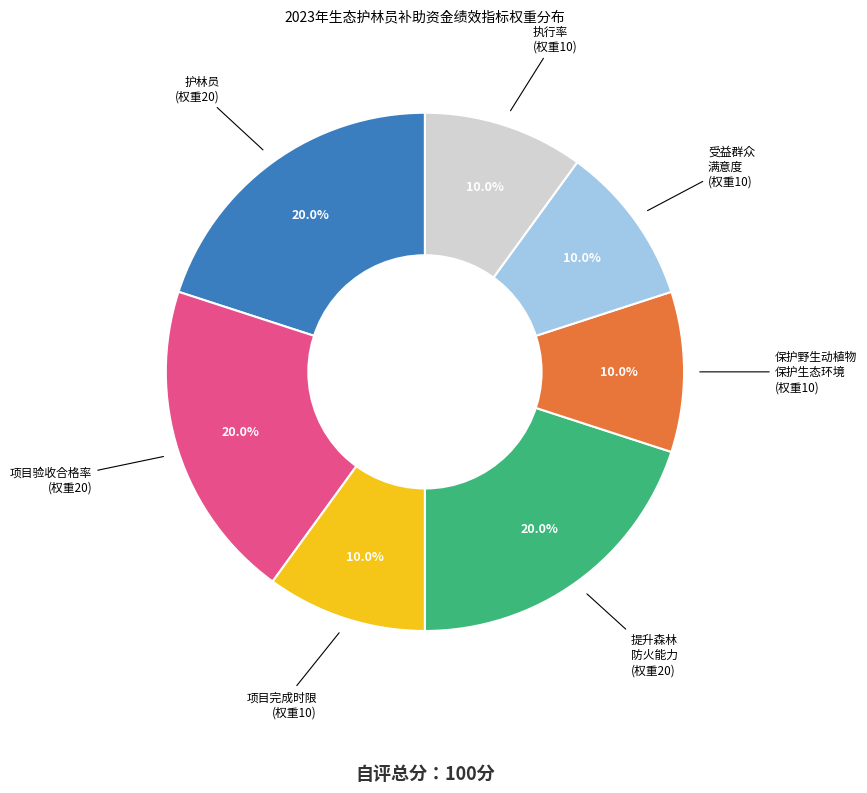

Does any single category account for the majority?

No